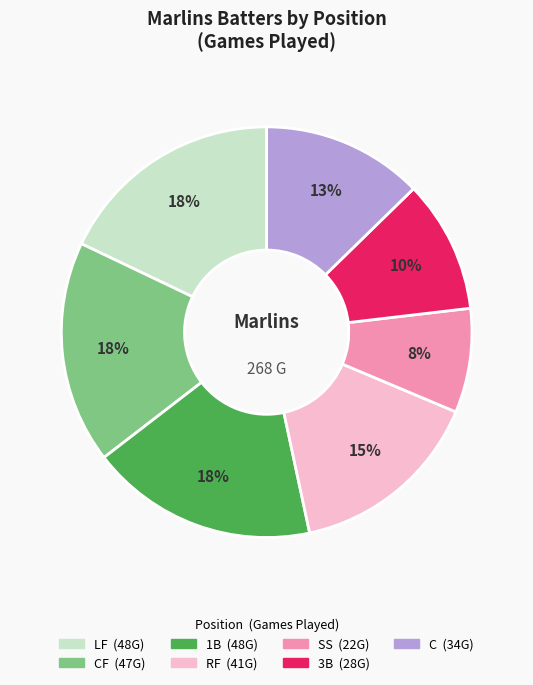

To the nearest percent, what is the difference between the largest and smallest slice percentages?

10%